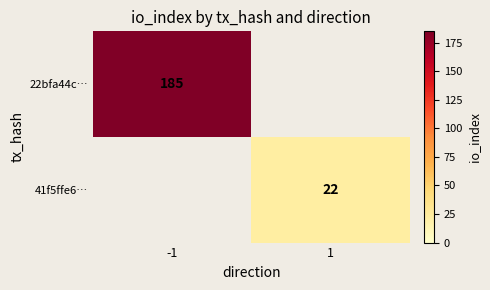

At which category does the chart reach its peak across all series?

-1